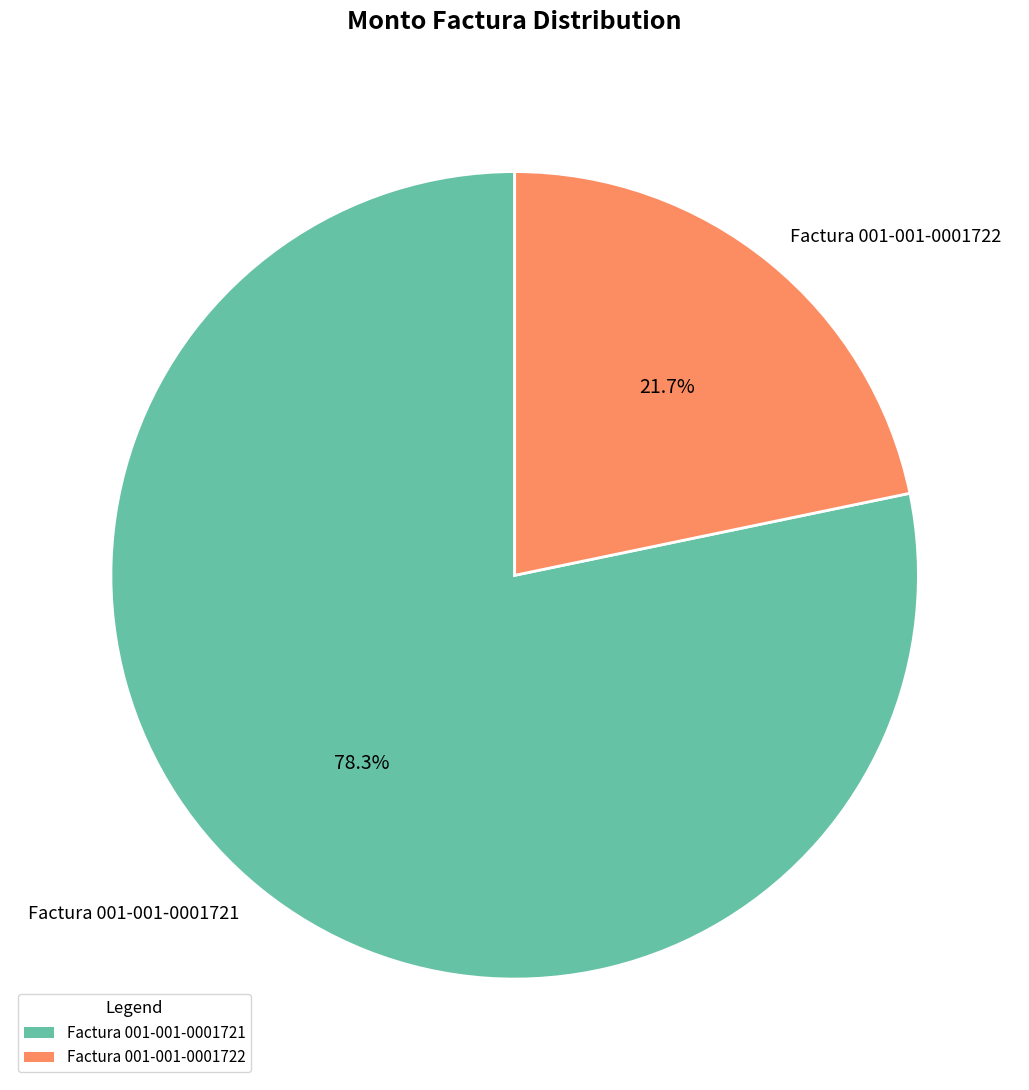

To the nearest percent, what percentage of the pie is Factura 001-001-0001721?

78%